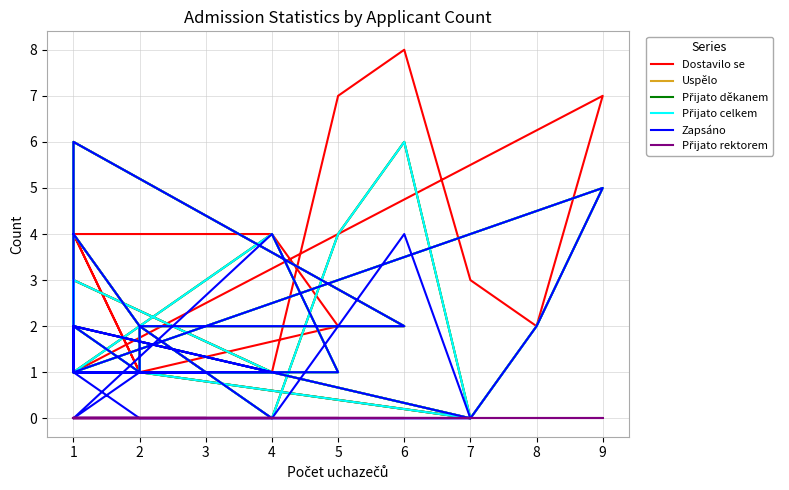

True or false: Uspělo and Přijato děkanem intersect in this chart.

False